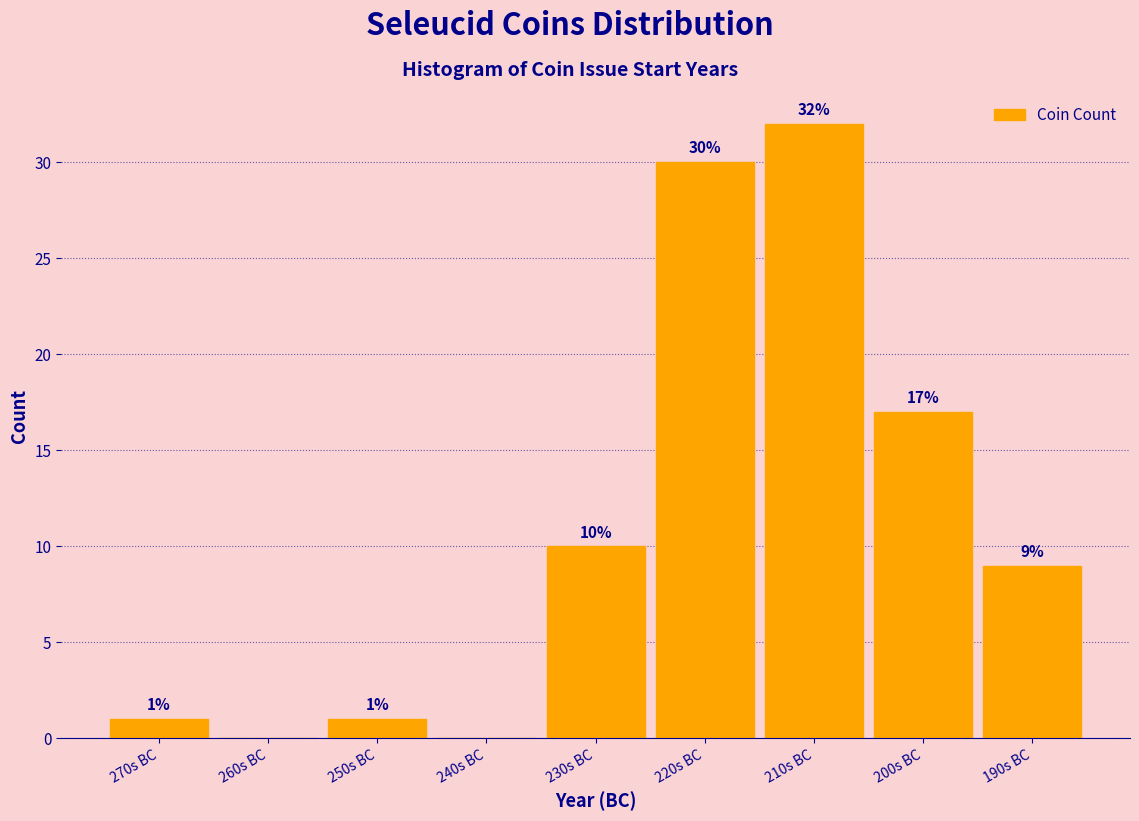

Reading left to right, extract all data points from this chart.

270s BC=1	260s BC=0	250s BC=1	240s BC=0	230s BC=10	220s BC=30	210s BC=32	200s BC=17	190s BC=9